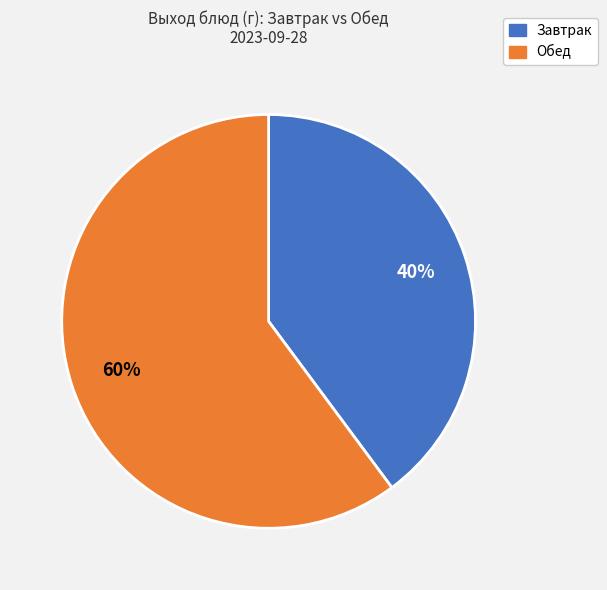

Is there any slice that represents more than half of the pie?

Yes